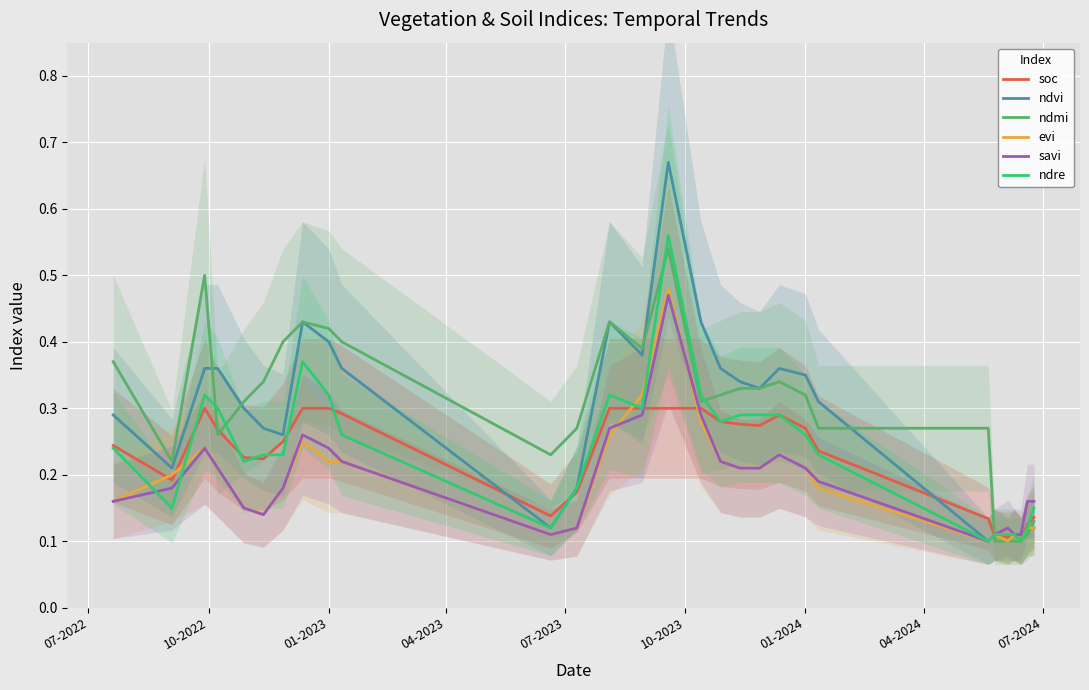

At how many categories does at least one series exceed 0?

29